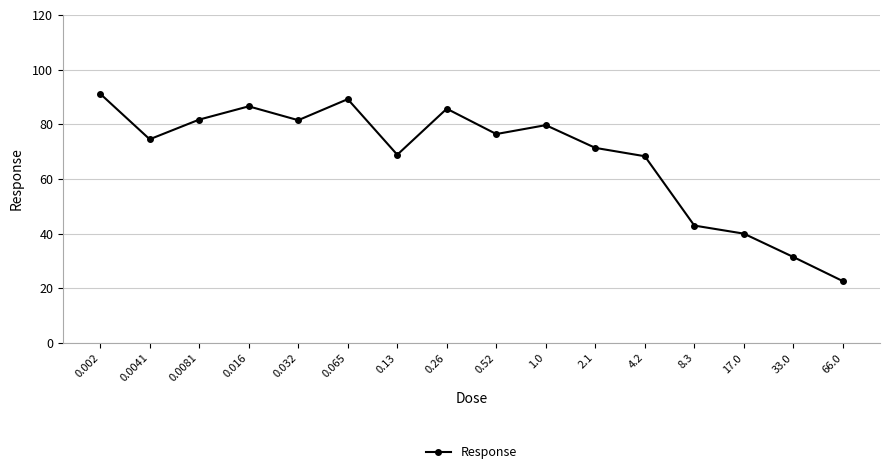

What is the label of the 5th point from the right?

4.2